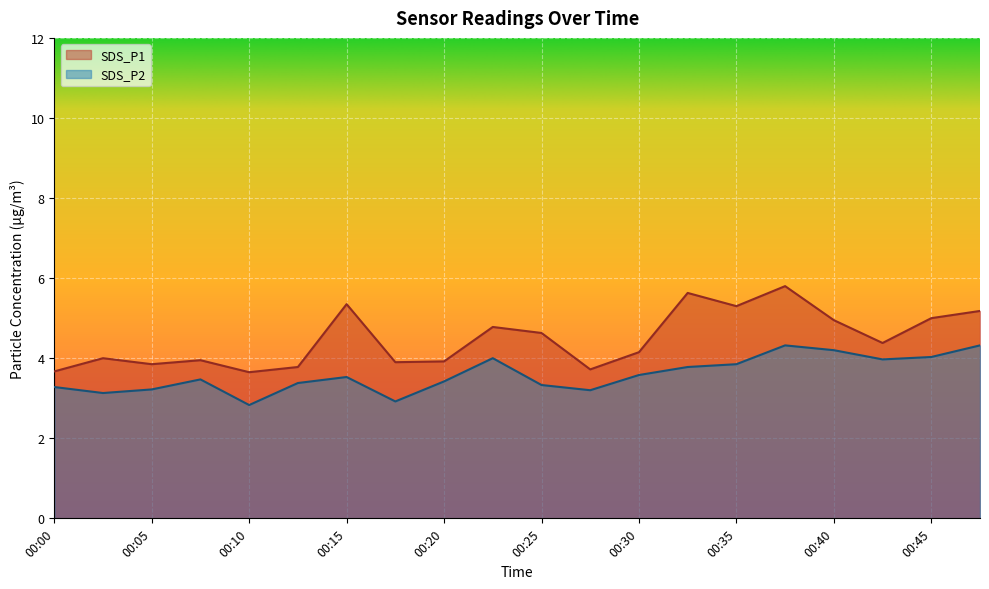

Which has a higher value, 00:10 or 00:18?

00:18